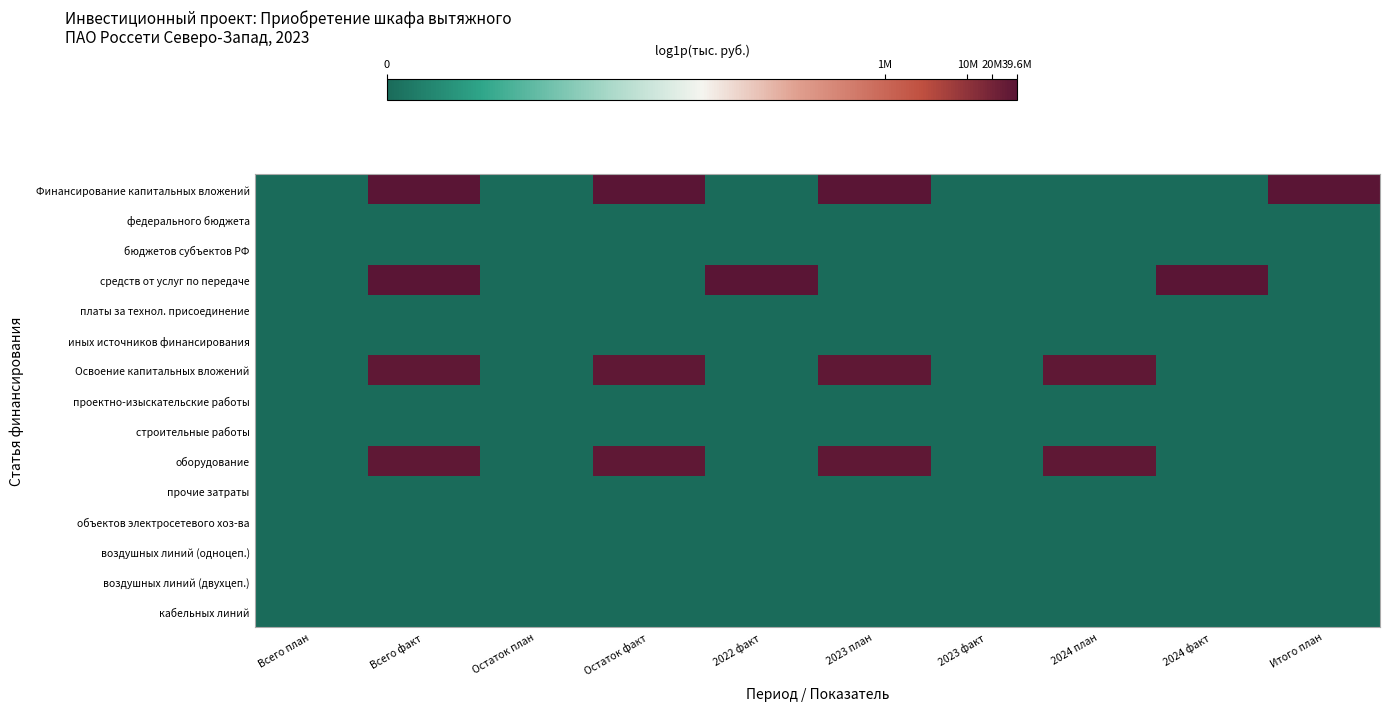

What is the greatest value displayed?

17.5